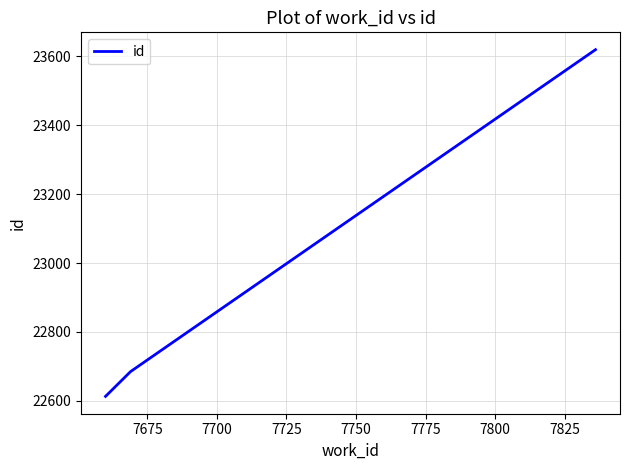

What is the difference between the maximum and minimum values?

1006